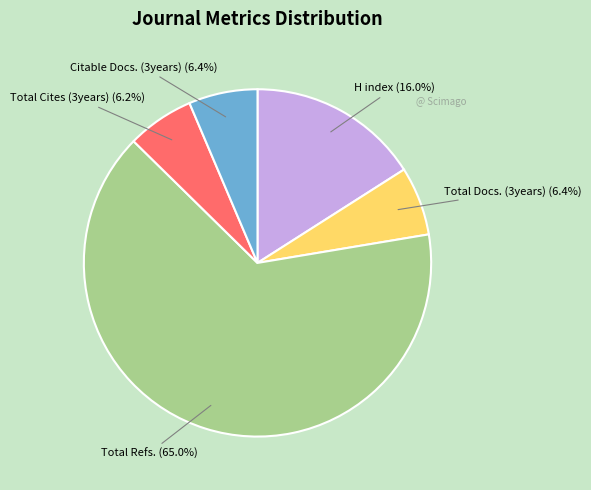

How much of the chart is everything except Citable Docs. (3years)?

93.6%